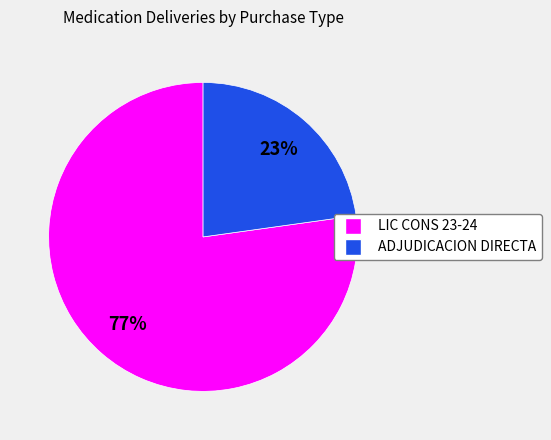

Which slice is the largest?

LIC CONS 23-24